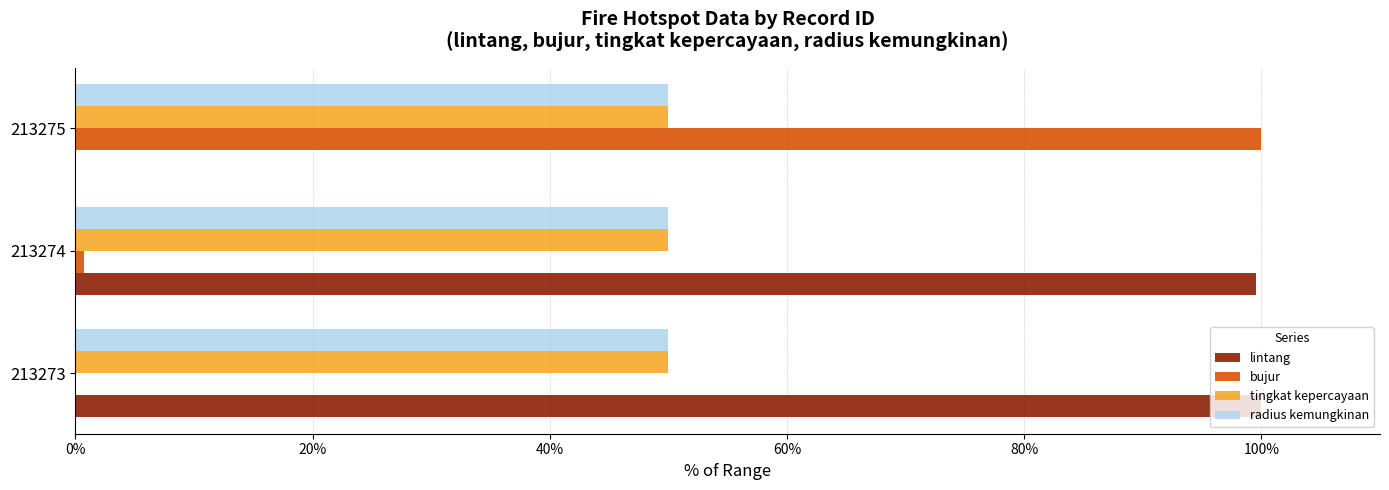

What is the total value across all series at 213273?

200.0